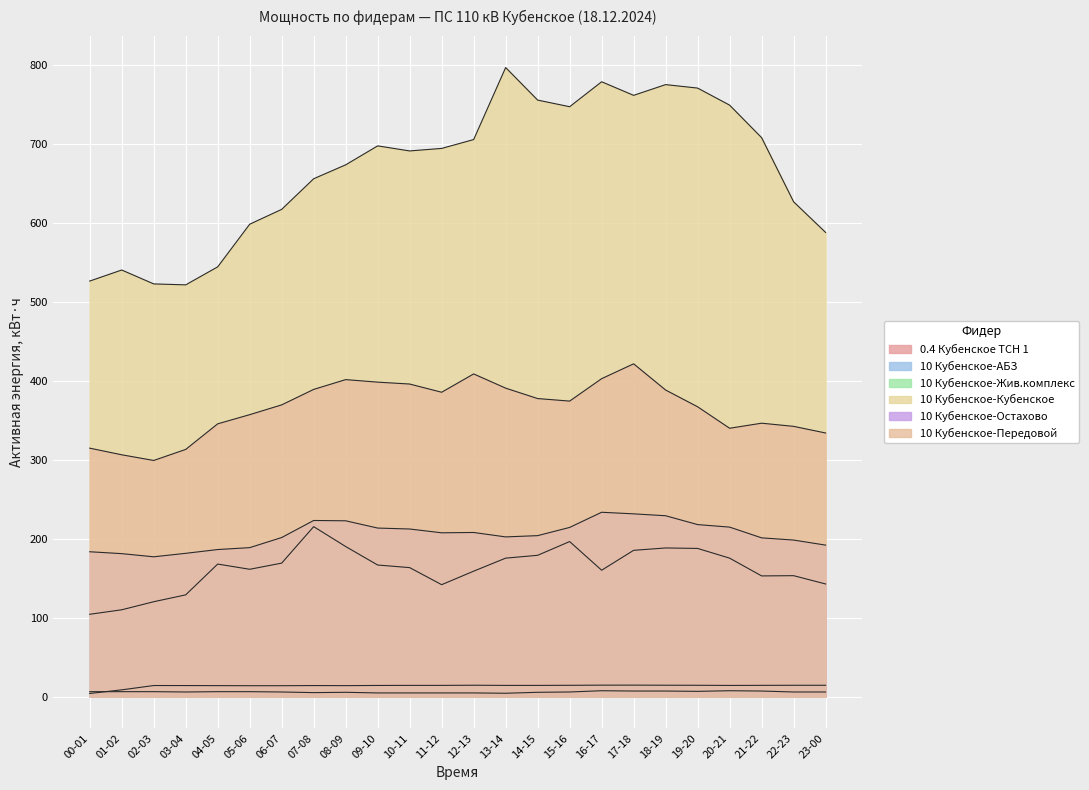

What is the value of the 10 Кубенское-Остахово point at the 13th from the left?

208.0